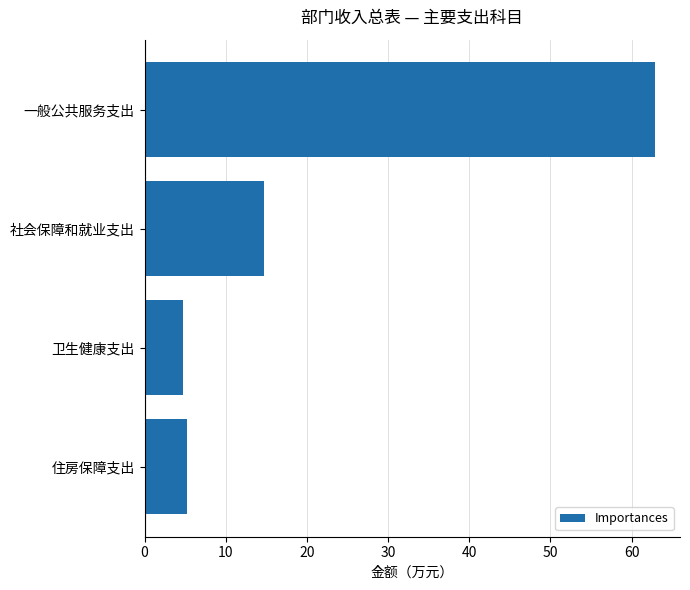

Is it true that the value at 卫生健康支出 is 7.1?

False